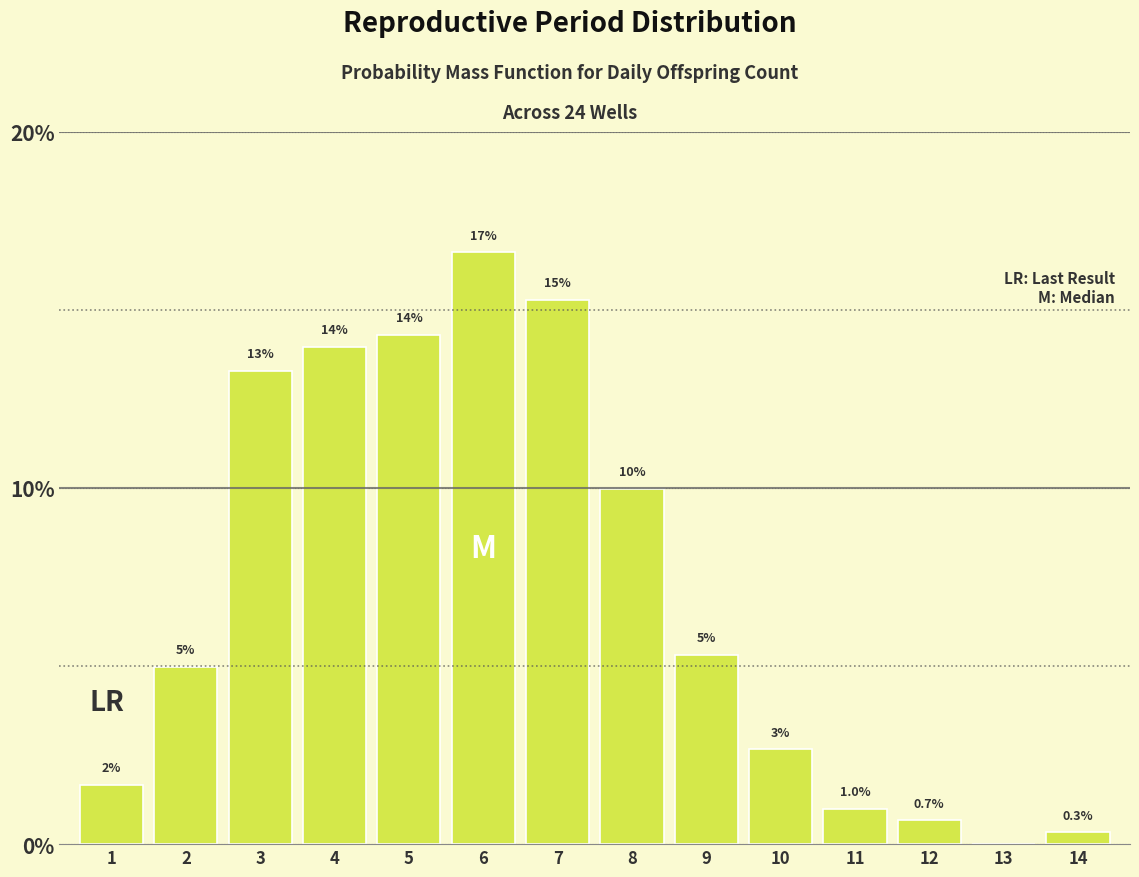

Is it true that the value at 8 is 10.0?

True